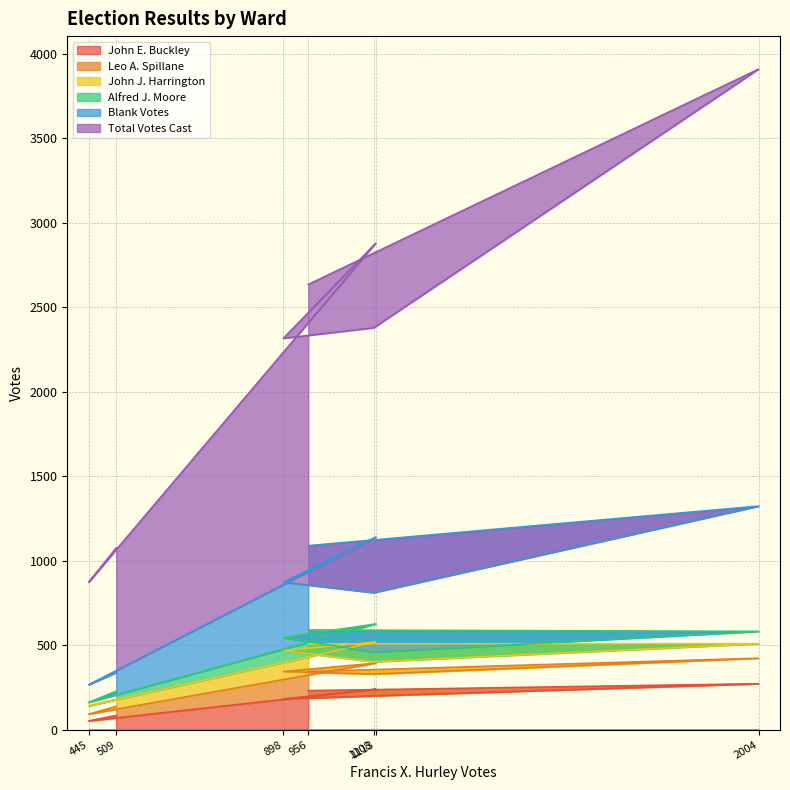

Does the chart have visible grid lines?

Yes